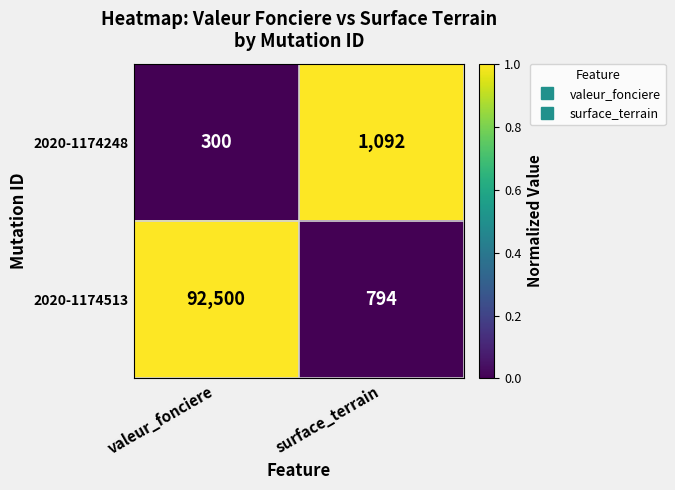

What is the total value across all series at valeur_fonciere?

92800